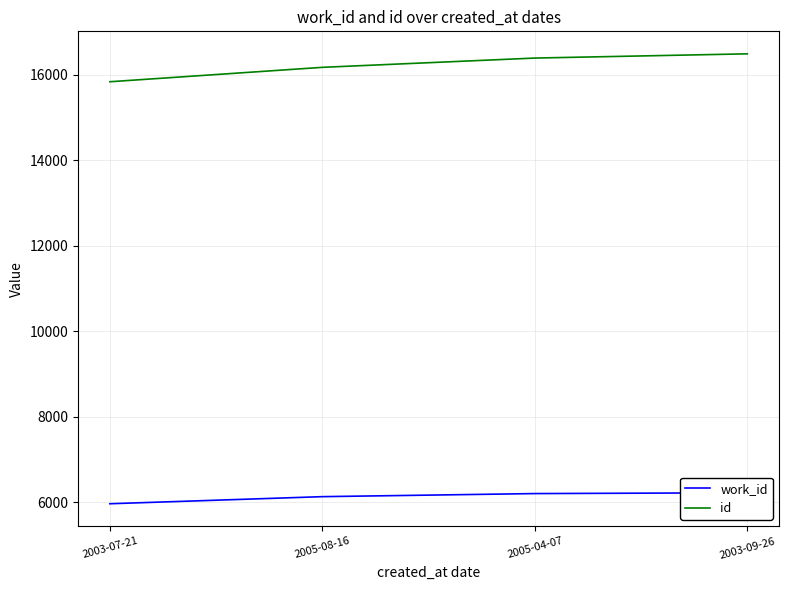

Reading right to left, extract all data points from this chart.

work_id: 6217	6198	6126	5960
id: 16487	16388	16171	15834